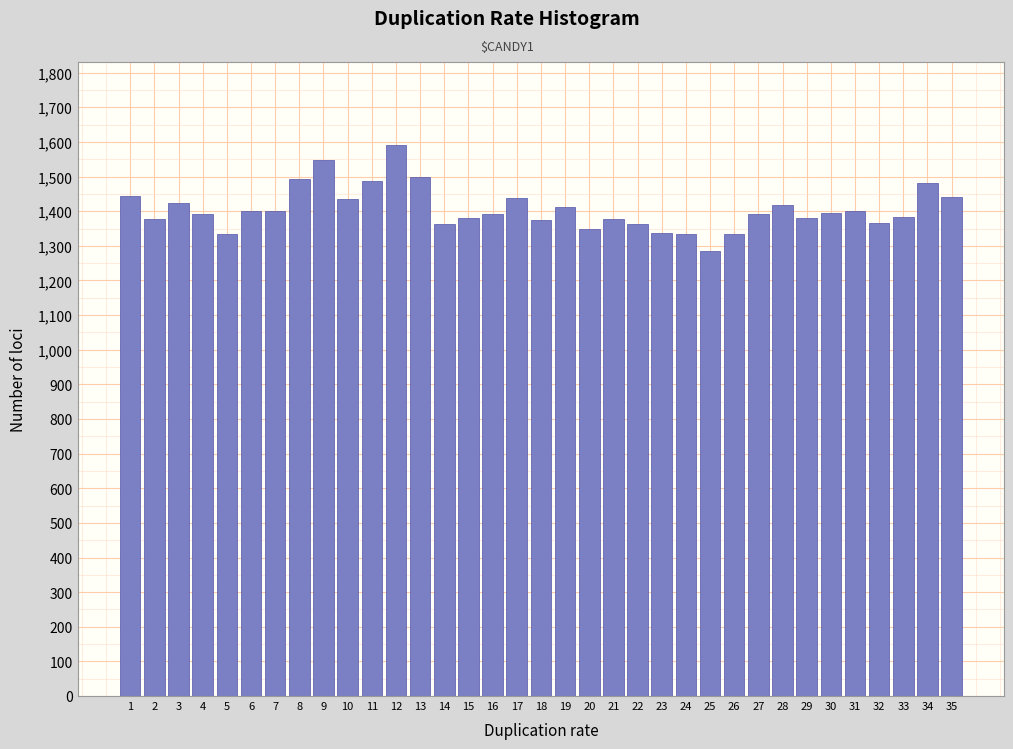

What is the value of the 14th bar from the left?

1362